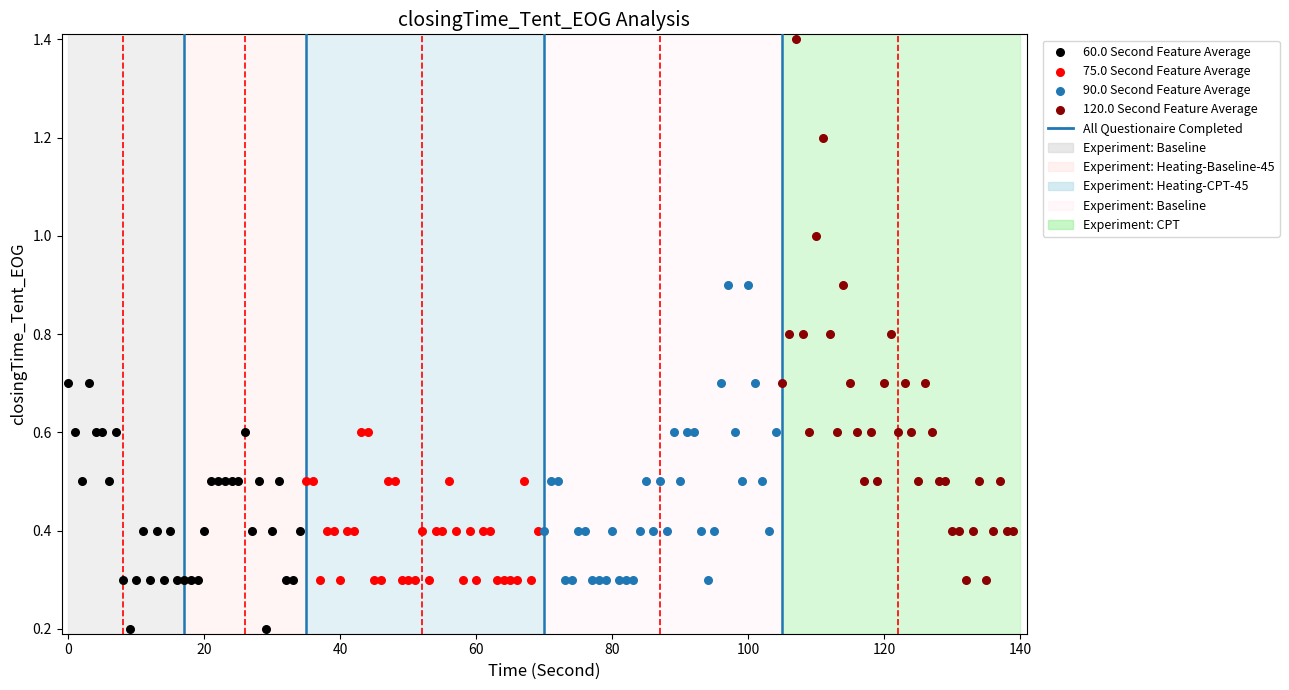

Which series has the widest spread of Y values?

120.0 Second Feature Average